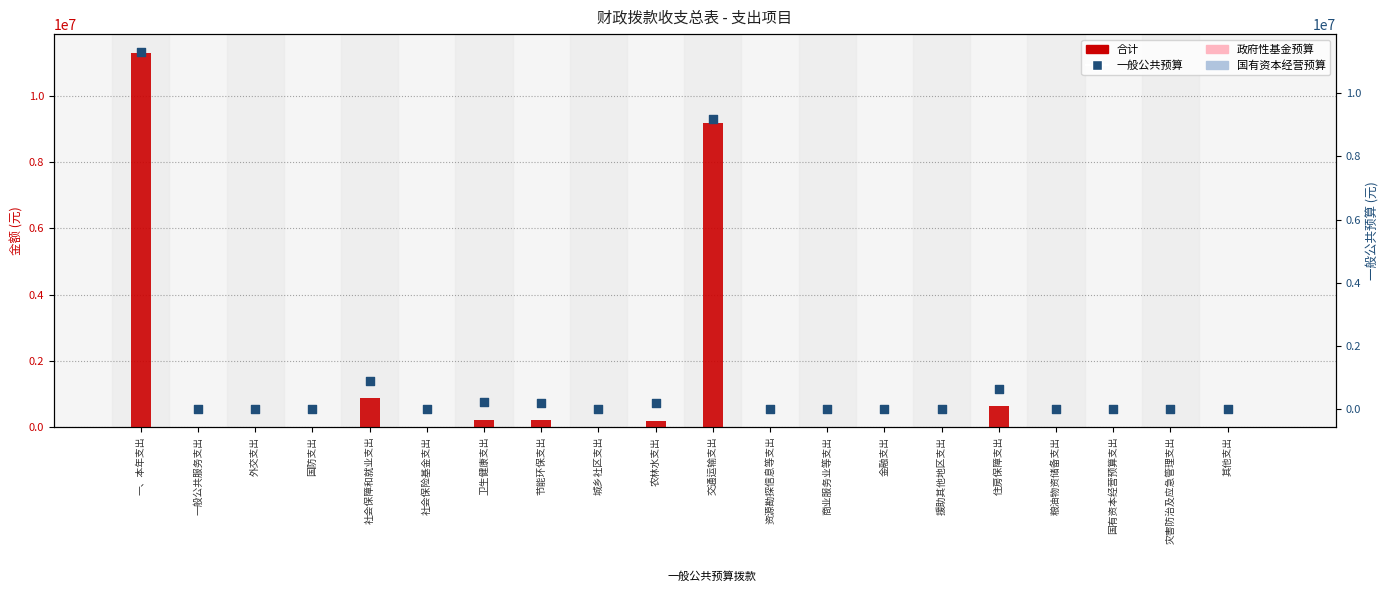

At how many categories does at least one series exceed 9609537?

1